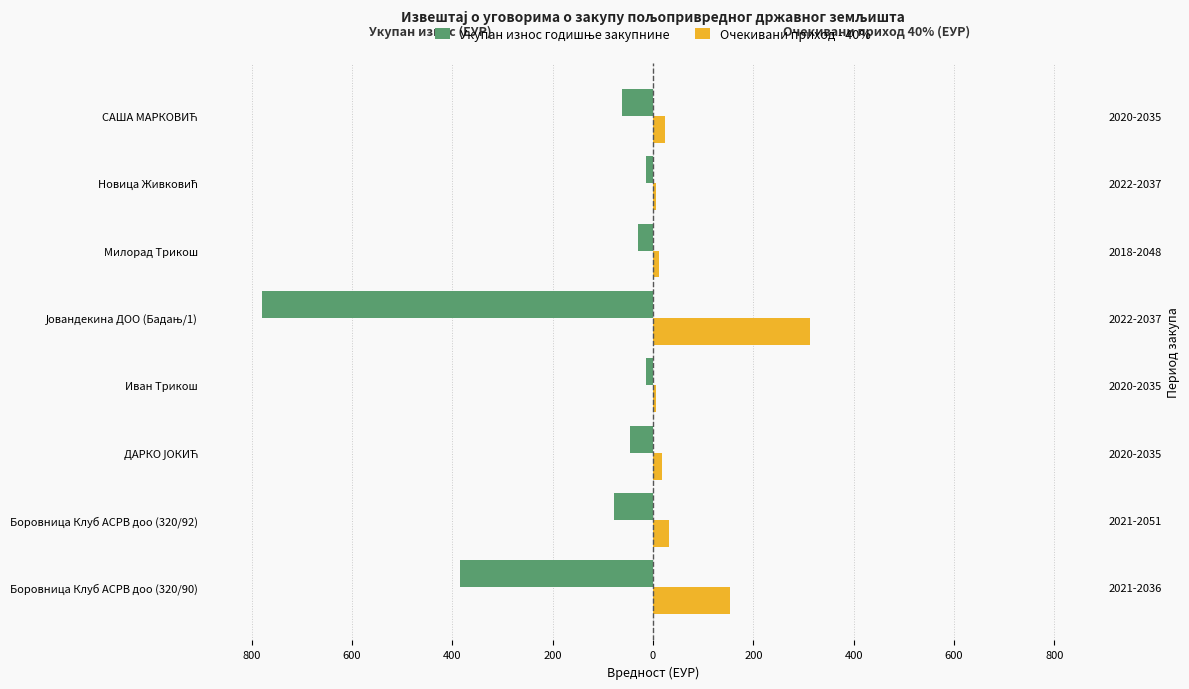

Rank the series at Боровница Клуб АСРВ доо (320/92) from highest to lowest value.

Очекивани приход - 40%, Укупан износ годишње закупнине